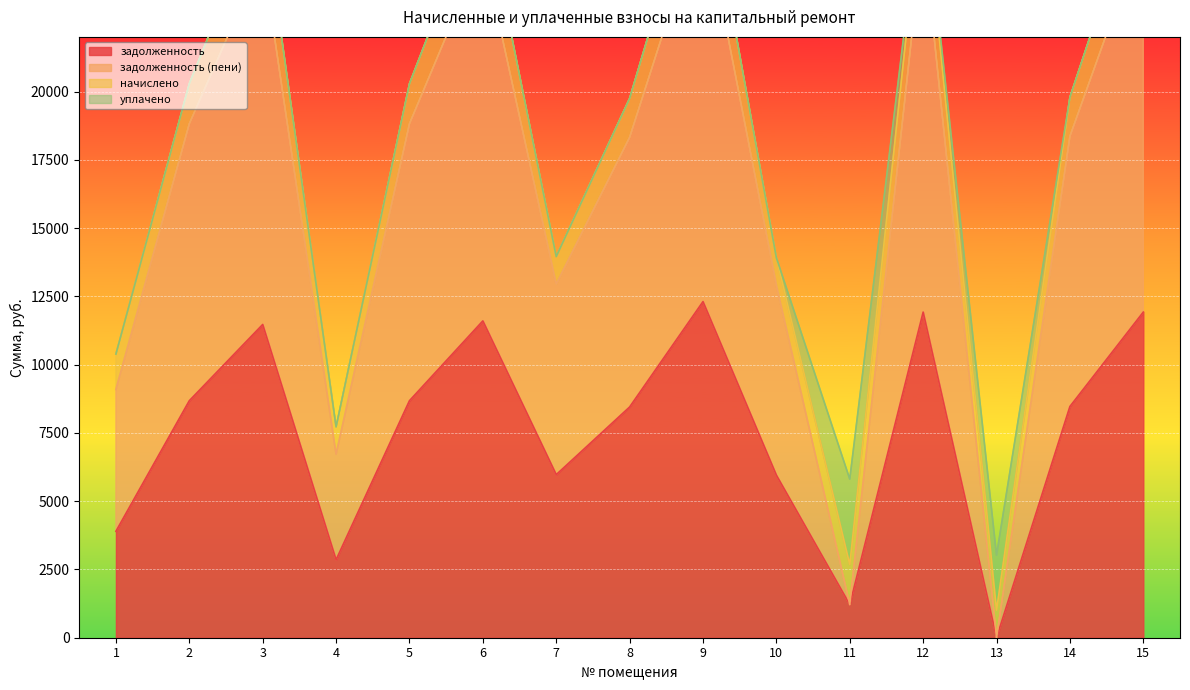

True or false: задолженность and задолженность (пени) intersect in this chart.

False